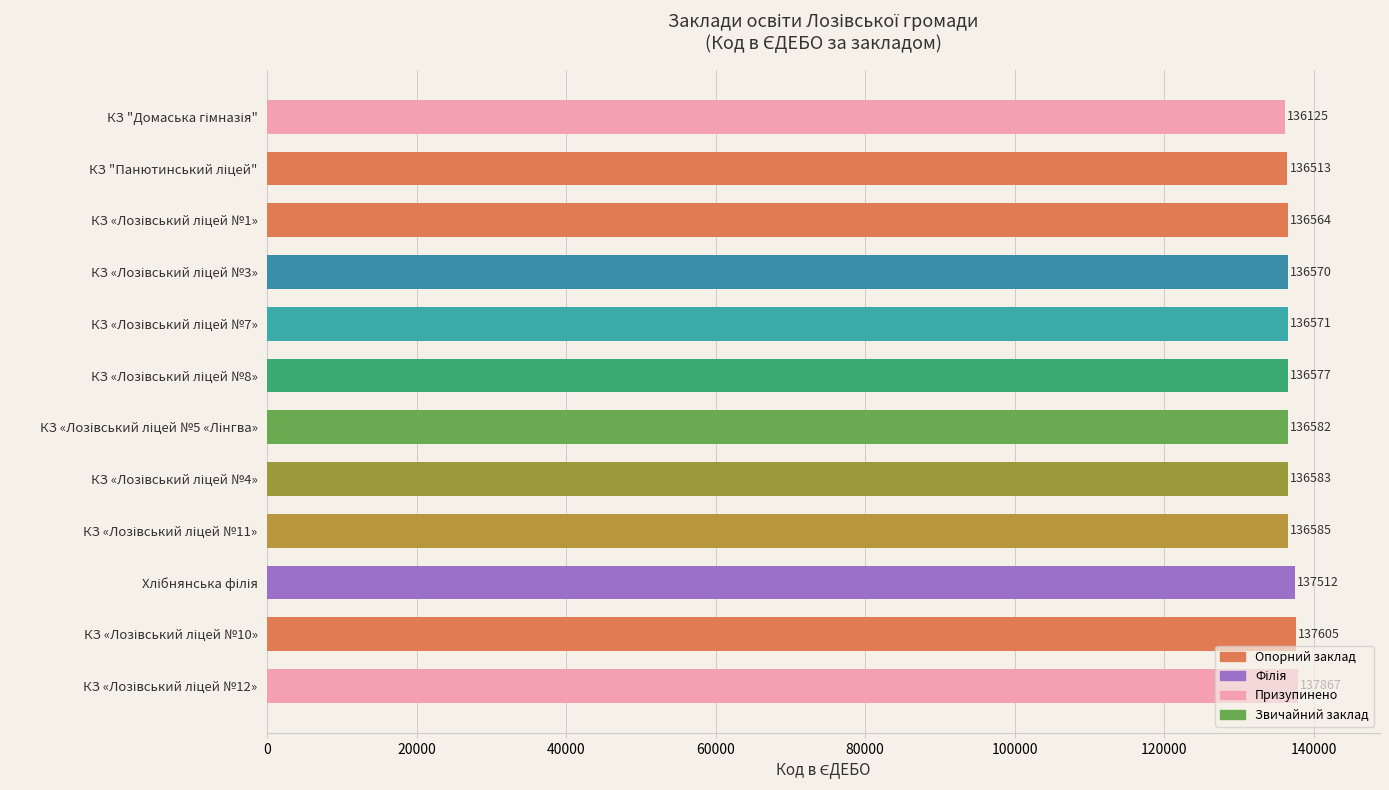

What is the difference between the maximum and minimum values?

1742